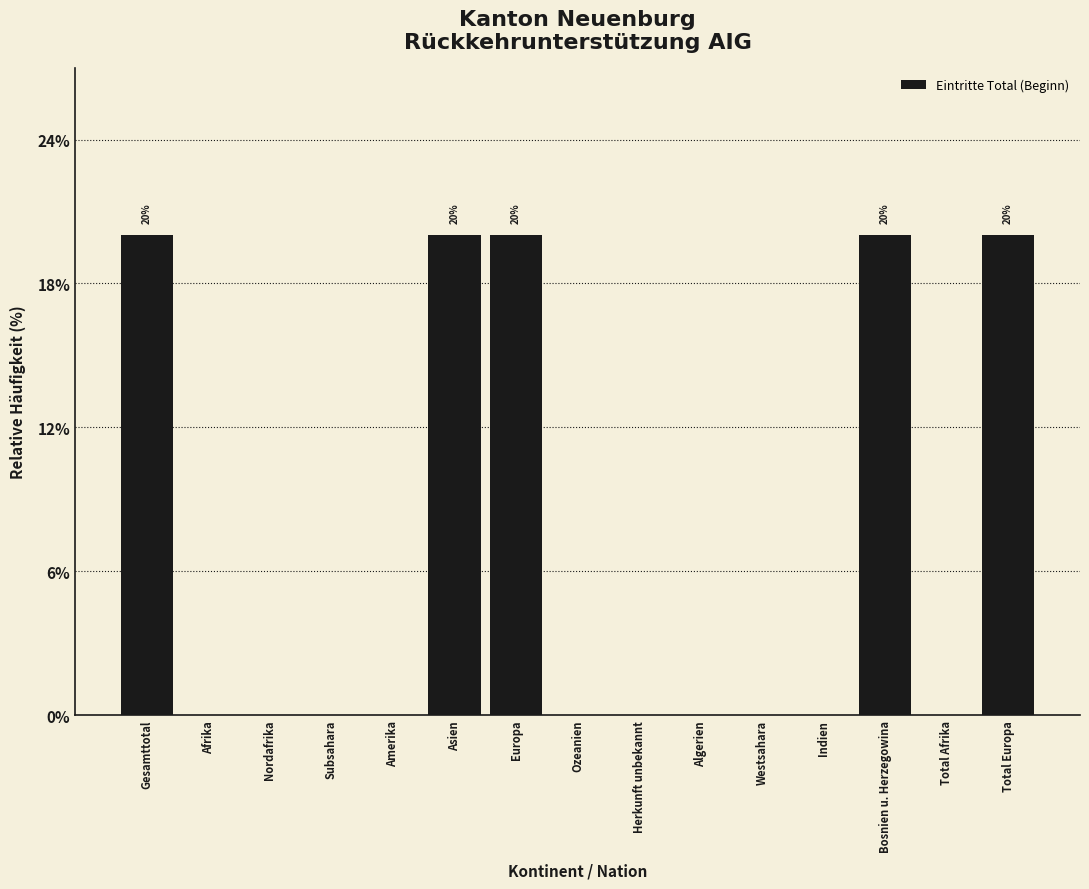

Are the bars horizontal?

No